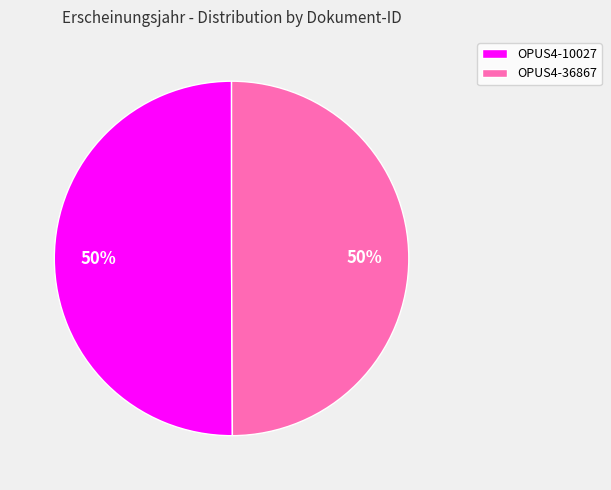

The OPUS4-10027 slice represents 40% of the pie. True or false?

False